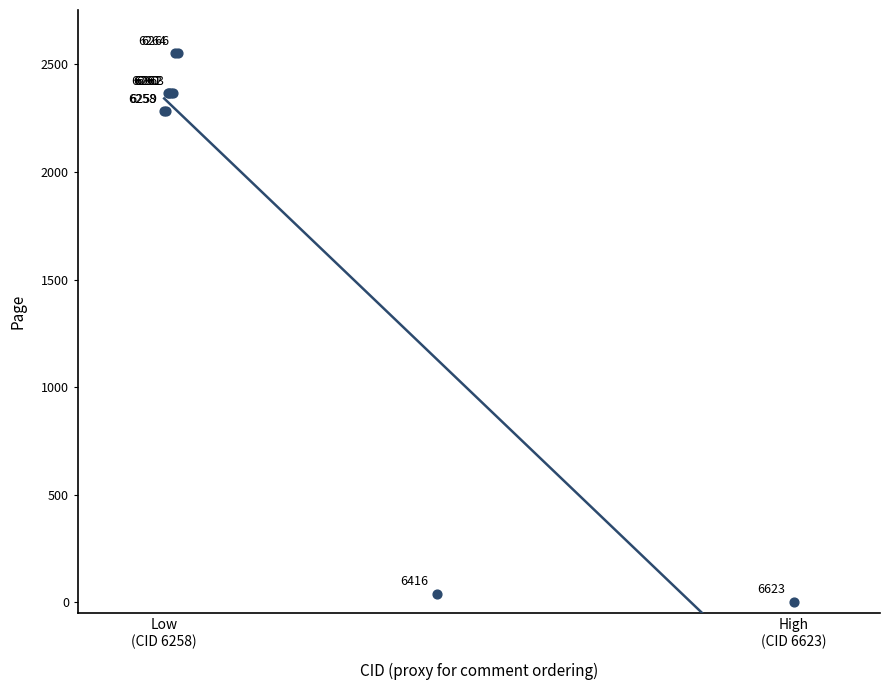

What Y value in the scatter plot is closest to 1278?

2284.0